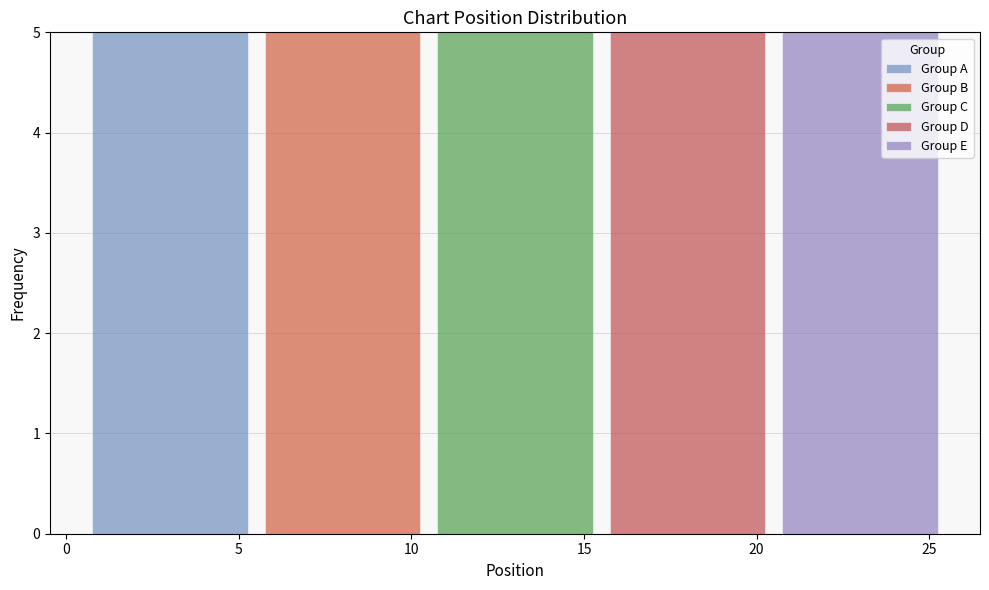

Reading left to right, list every stacked bar in this chart as the range it spans on the x-axis followed by its total height. The values are not printed on the chart, so give them approximately, as read against the axis.

0.5 to 5.5: 5
5.5 to 10.5: 5
10.5 to 15.5: 5
15.5 to 20.5: 5
20.5 to 25.5: 5